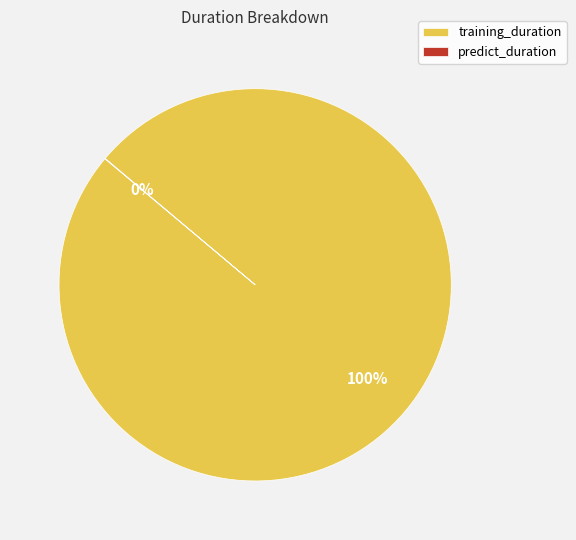

To the nearest percent, what is the difference between the largest and smallest slice percentages?

100%